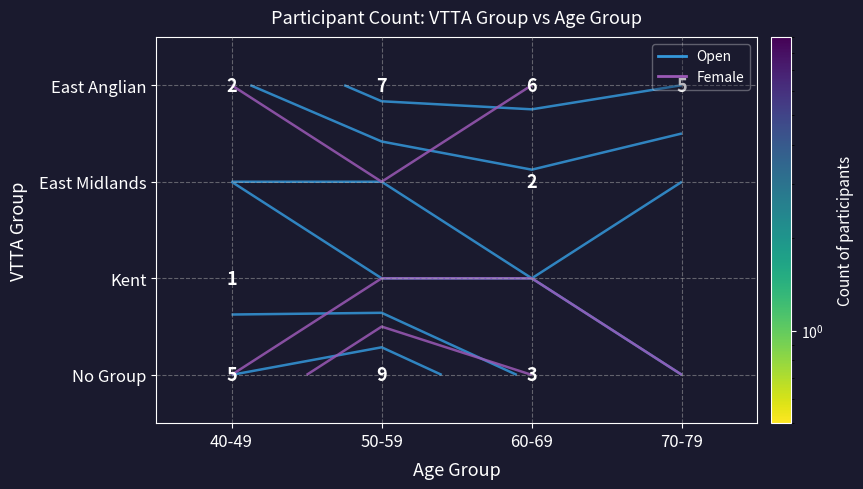

What is the minimum value shown in the chart?

1.0